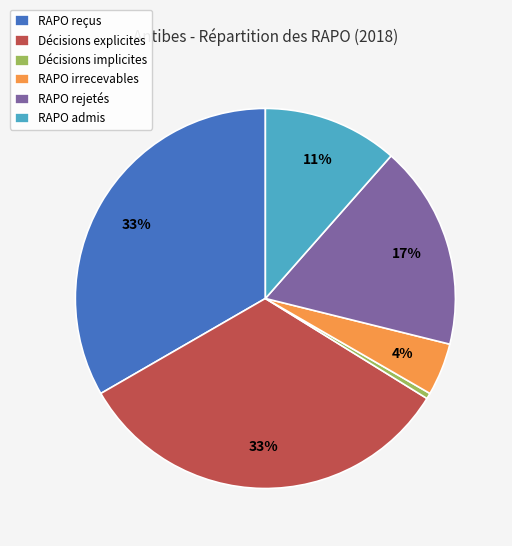

Is it true that RAPO reçus is 33% of the pie?

True